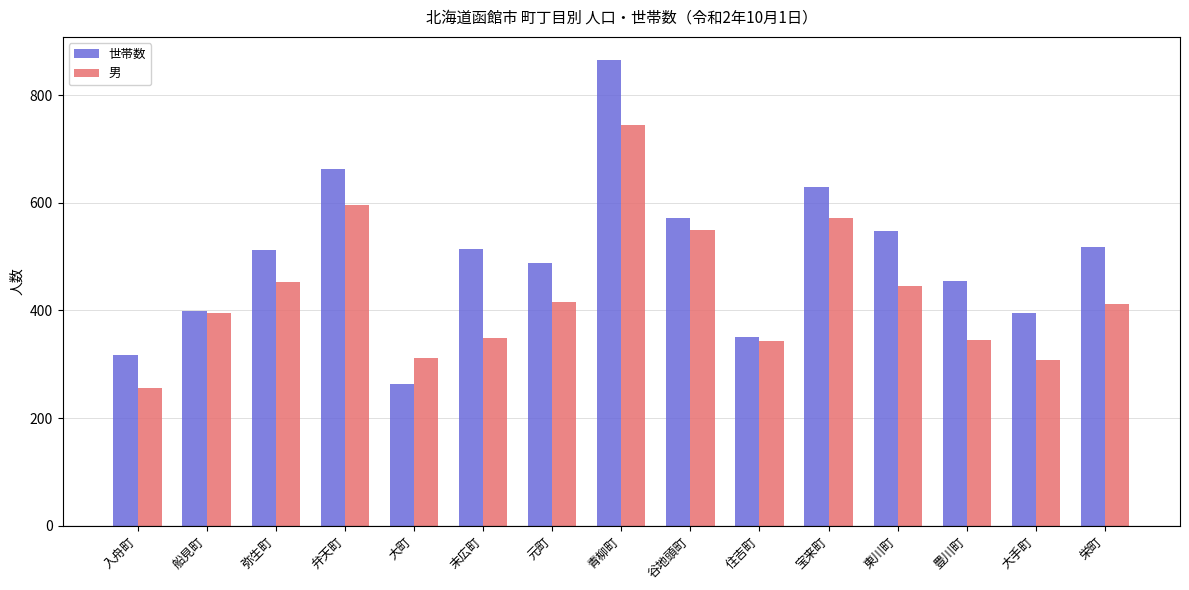

Read the 男 value at 弁天町.

595